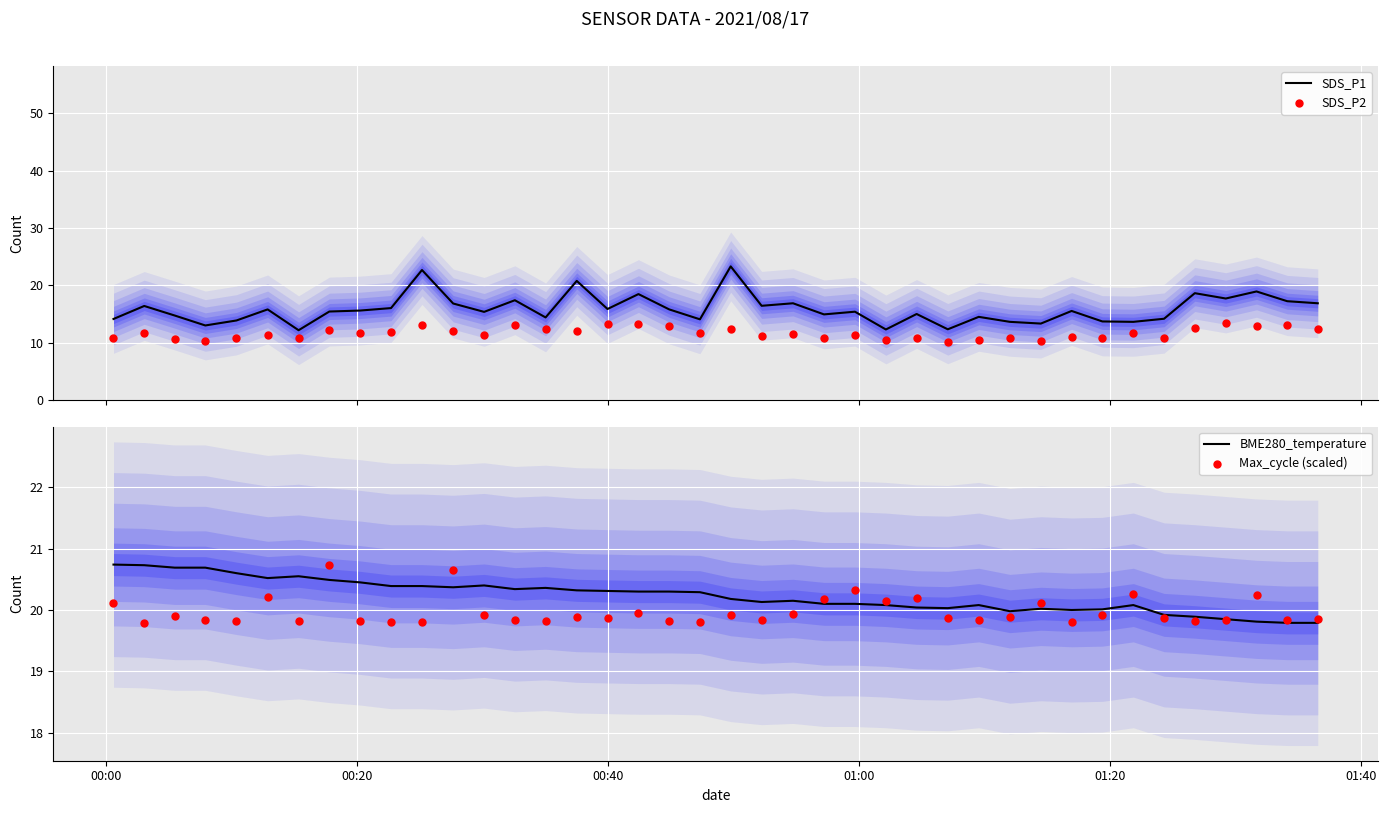

Which series reaches the minimum Y coordinate?

SDS_P2